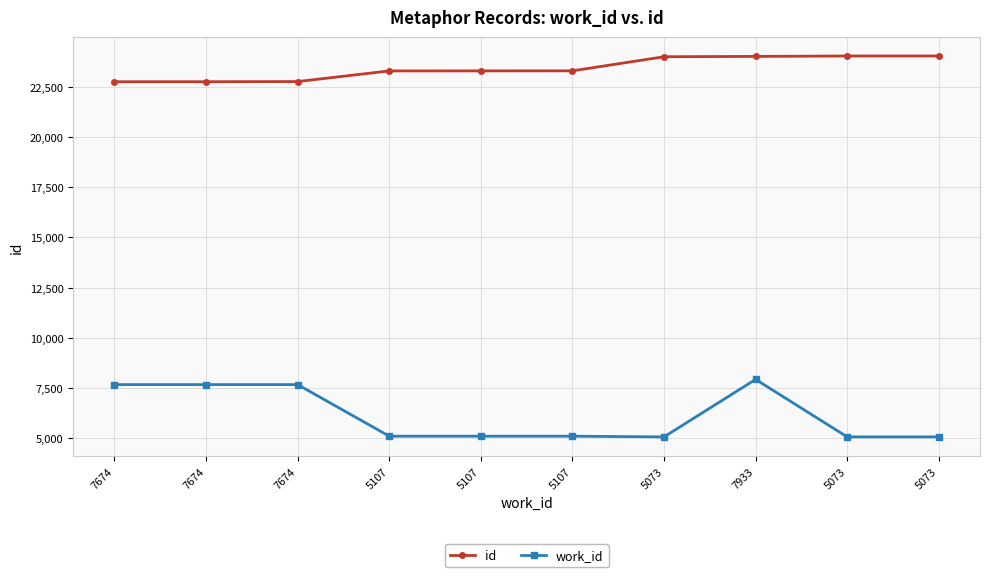

What is the label of the 9th point from the right?

7674